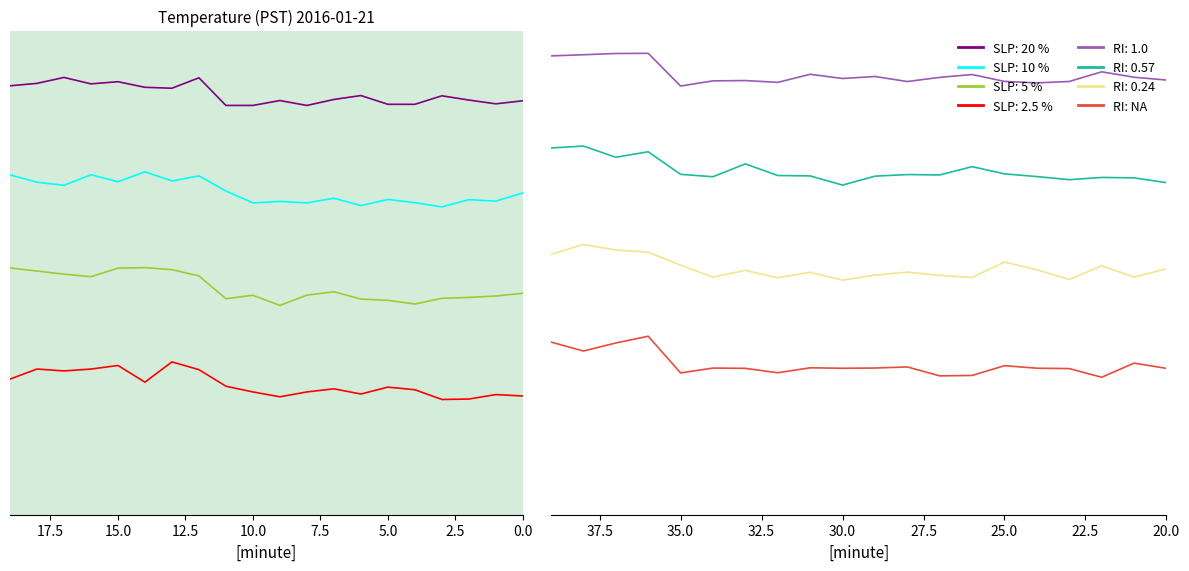

Rank the series by their maximum value, from lowest to highest.

2.5%, 5%, 10%, 20%